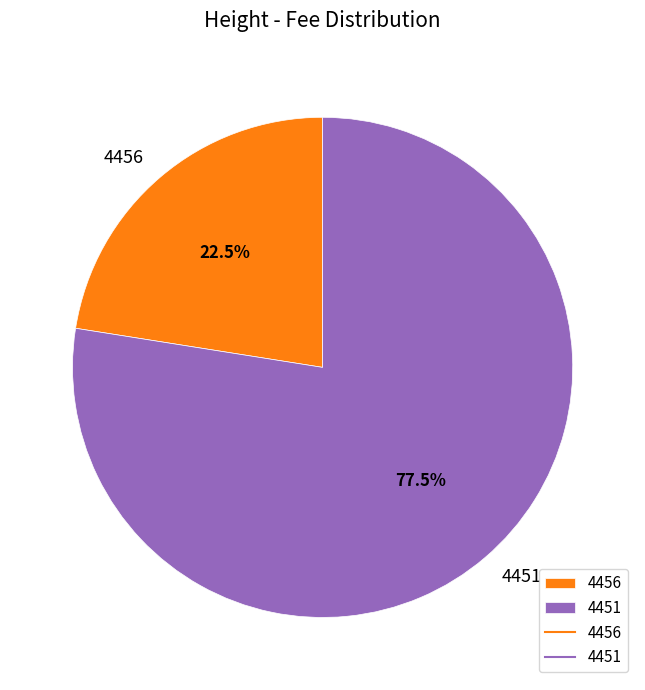

Between 4451 and 4456, which is larger?

4451